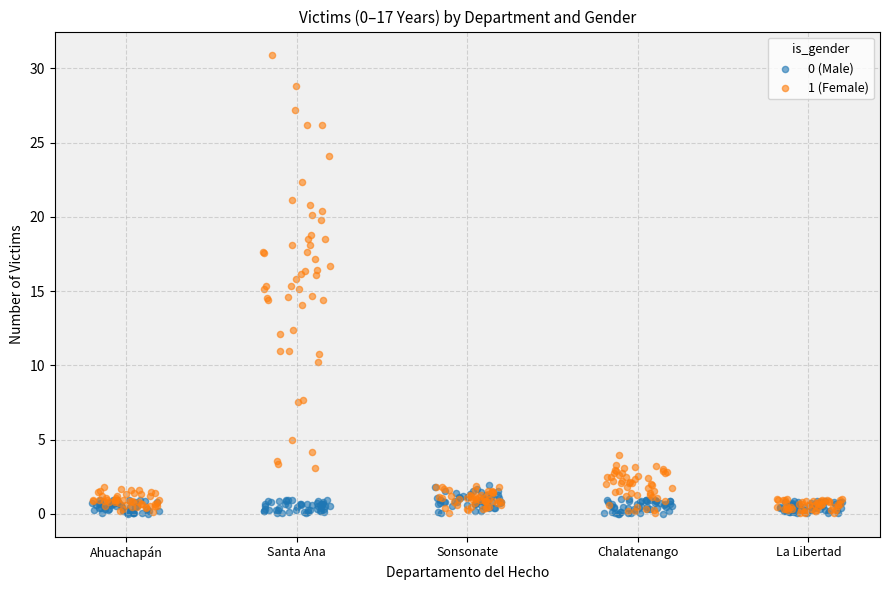

Which series reaches the maximum Y coordinate?

1 (Female)